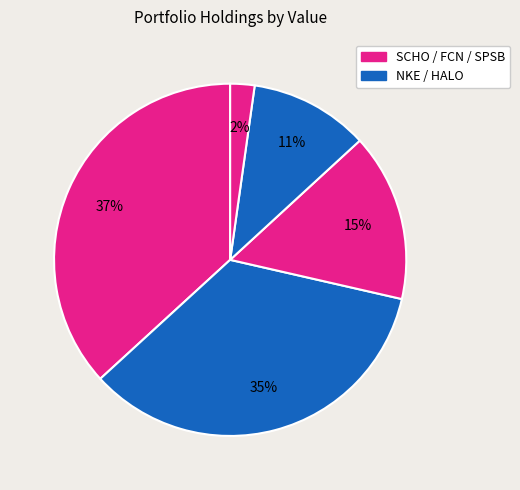

To the nearest percent, what is the difference between the largest and smallest slice percentages?

35%